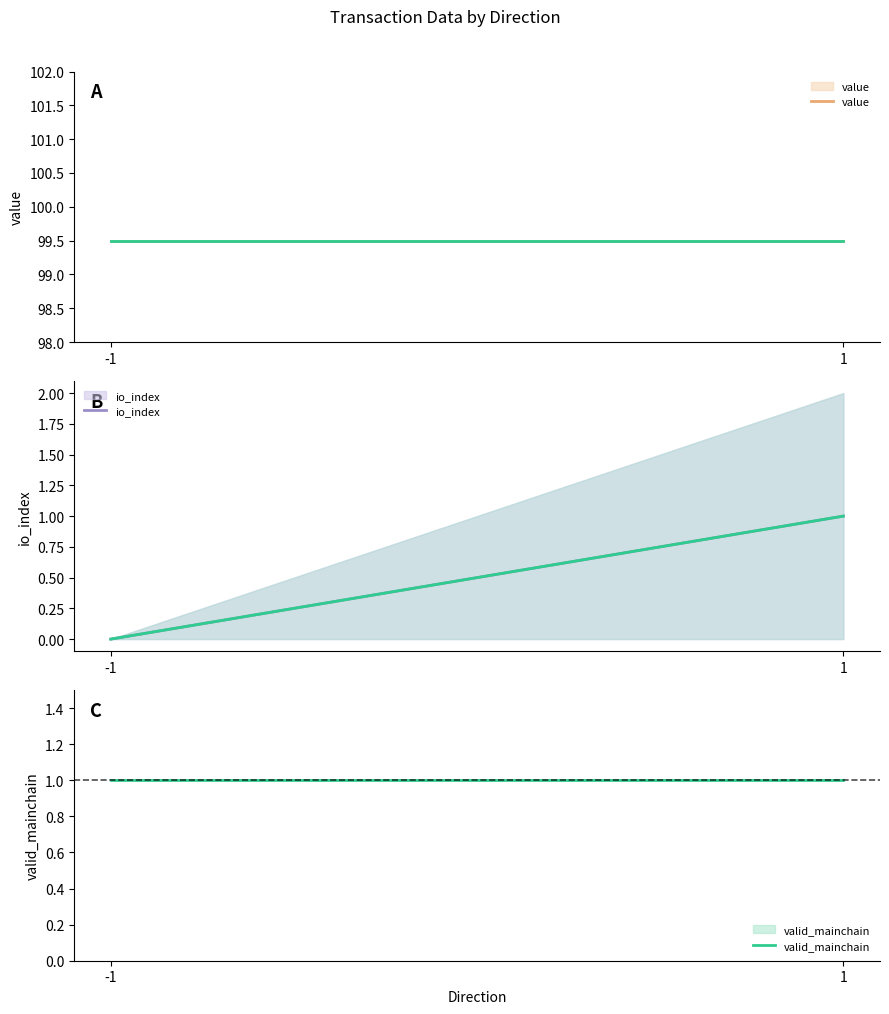

Rank the series at 1 from lowest to highest value.

io_index, valid_mainchain, value